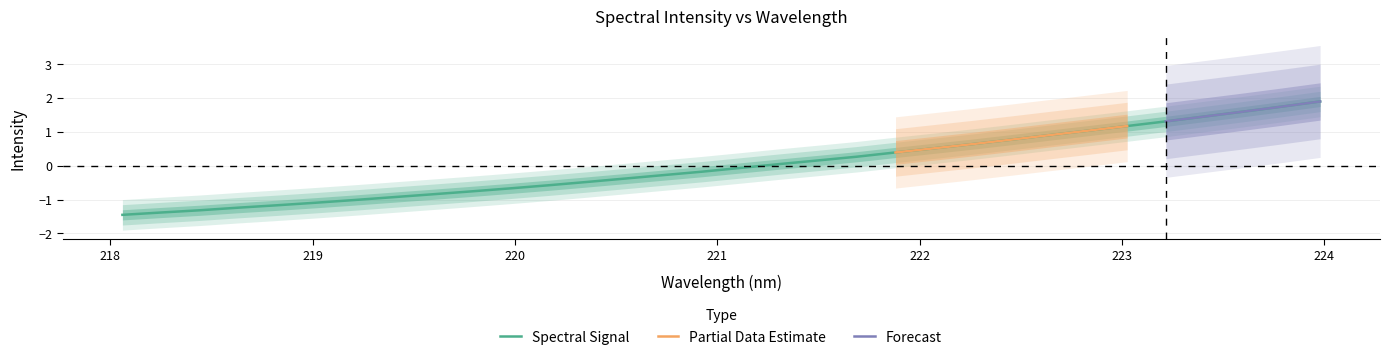

What is the label of the 14th point from the left?

220.5444